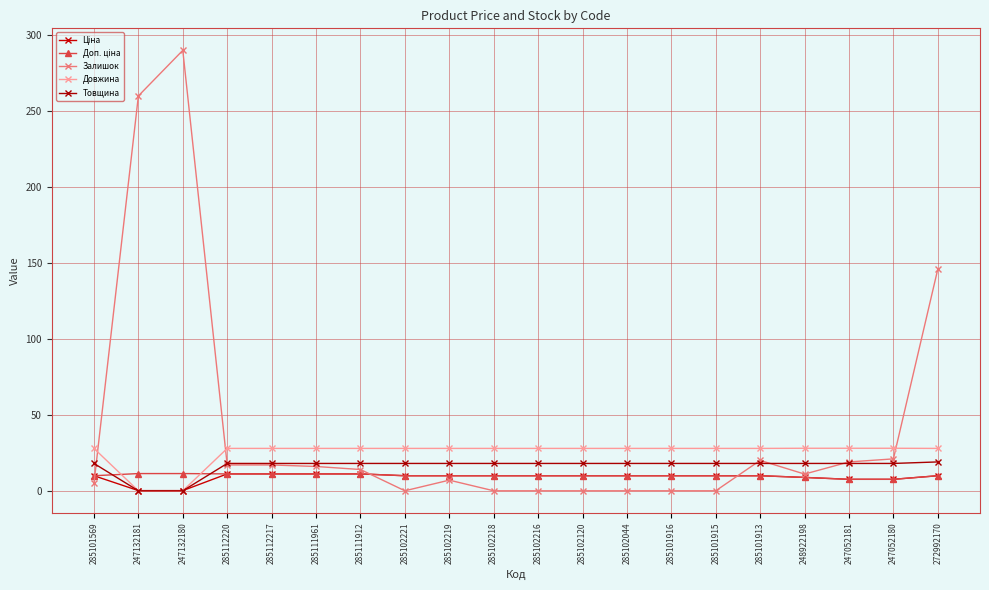

What is the value of the Залишок point at the 17th from the left?

11.0